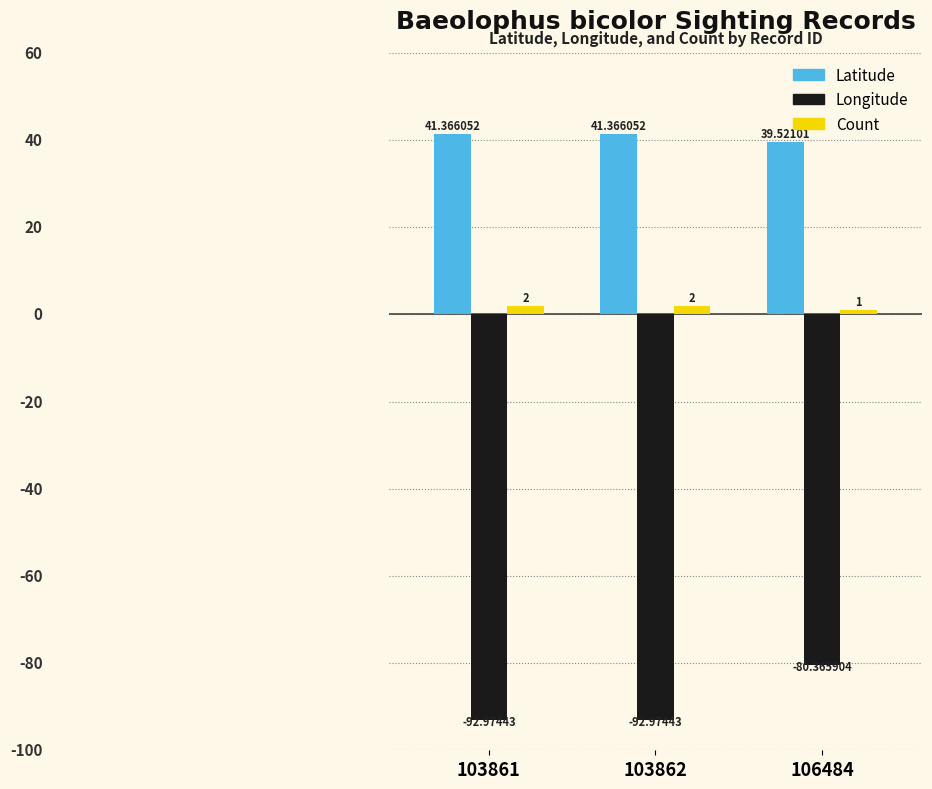

Between 103862 and 106484, which series saw the biggest shift?

Longitude